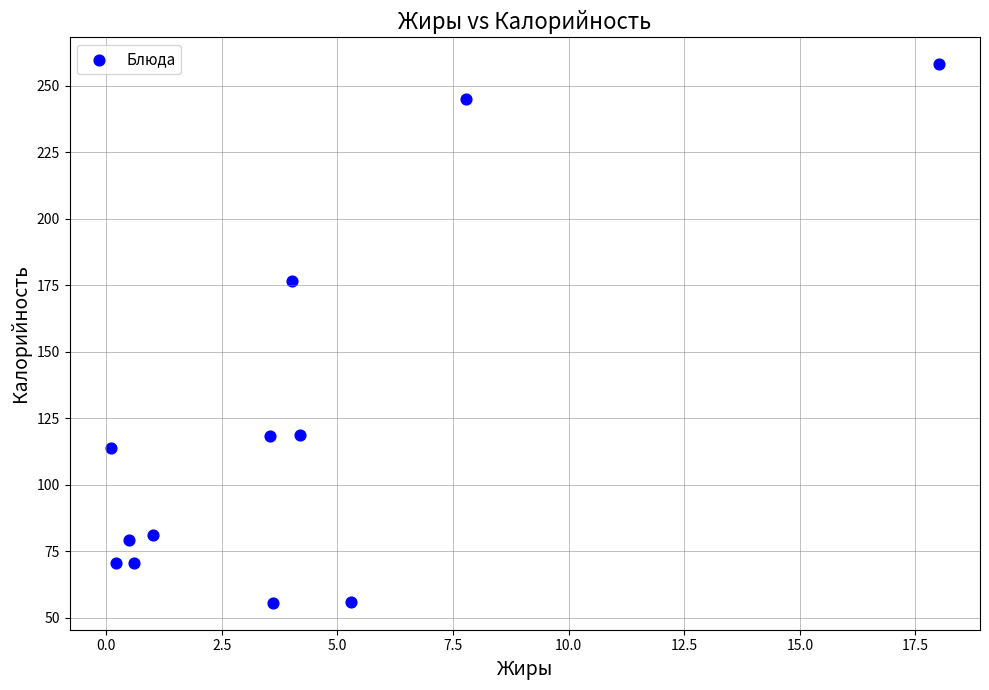

What is the range of X values (max minus min)?

17.9